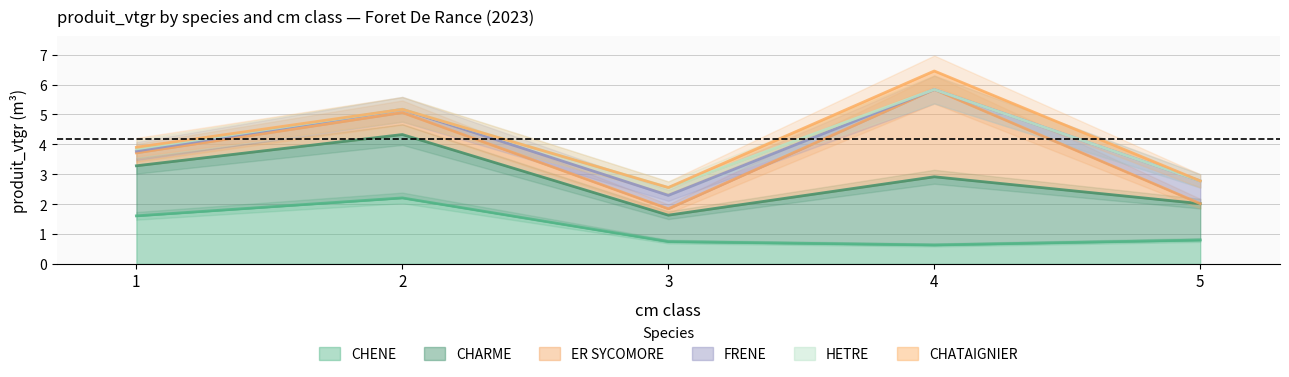

True or false: CHENE and FRENE cross at least once.

False